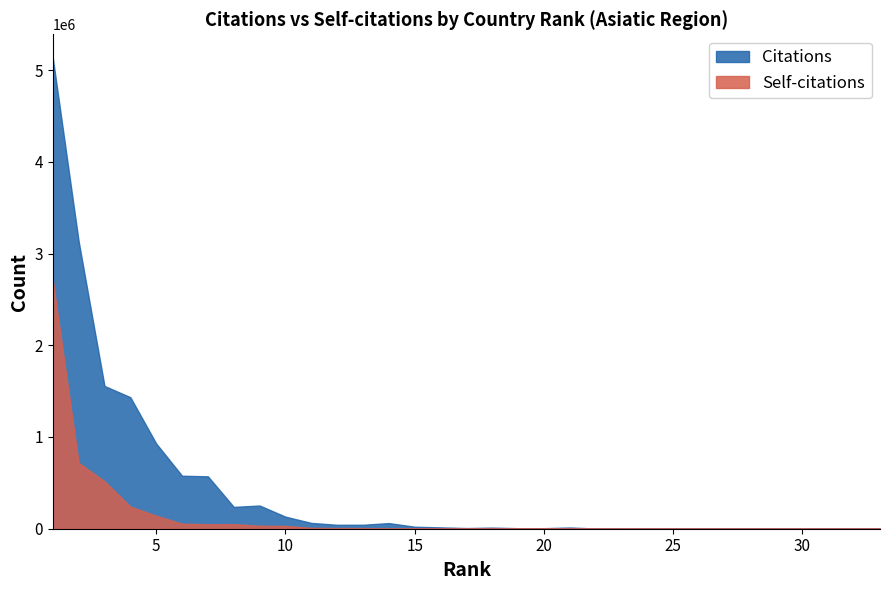

Does the chart display data point markers on the line(s)?

No